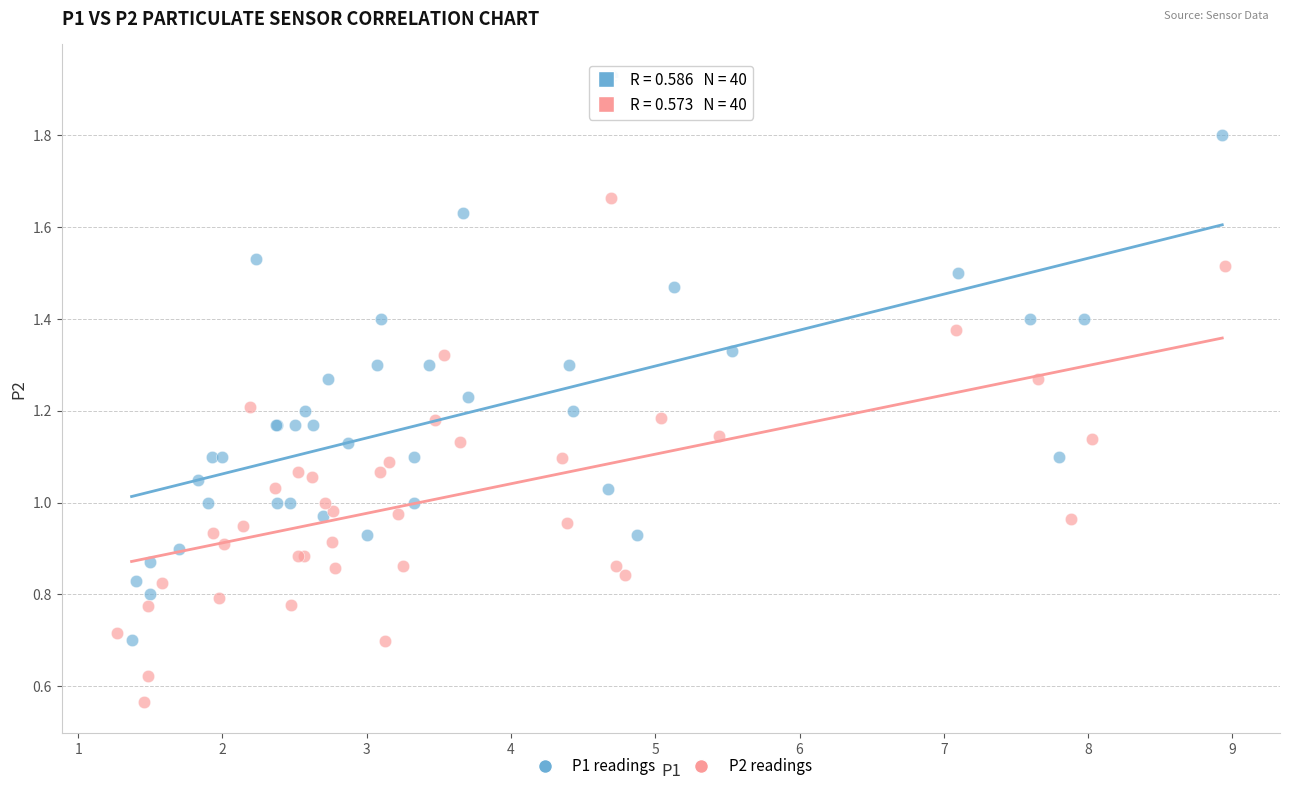

Which series contains the lowest Y value?

P2 readings